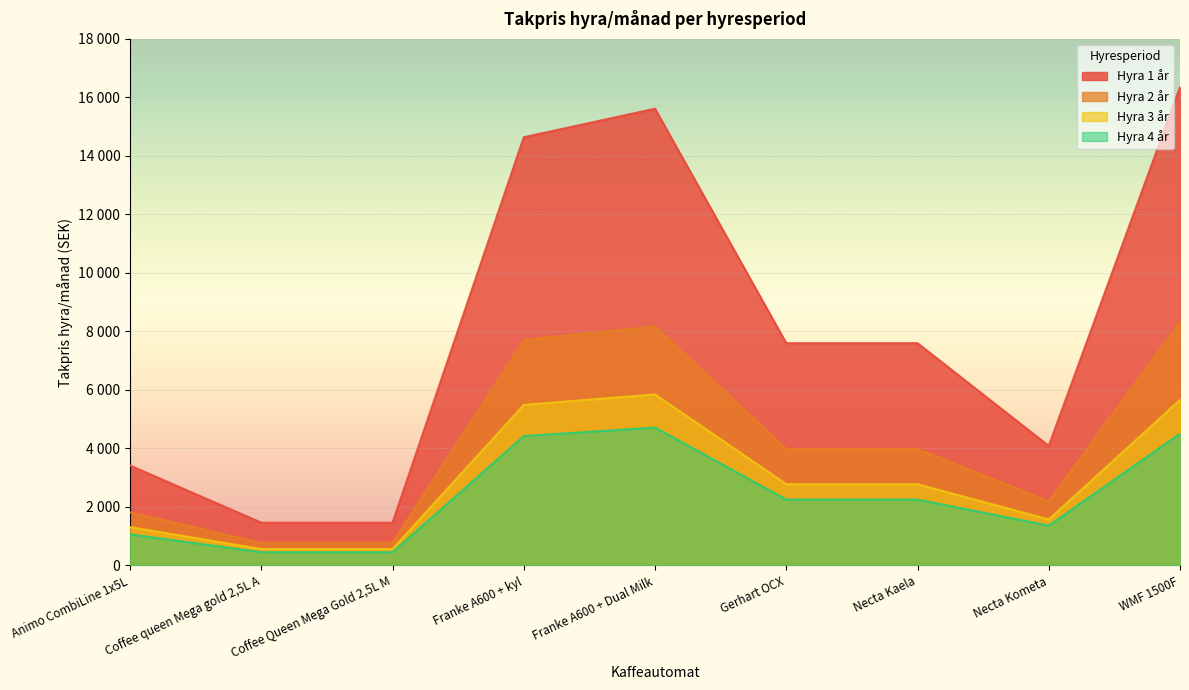

At which category is the sum across all series the highest?

WMF 1500F